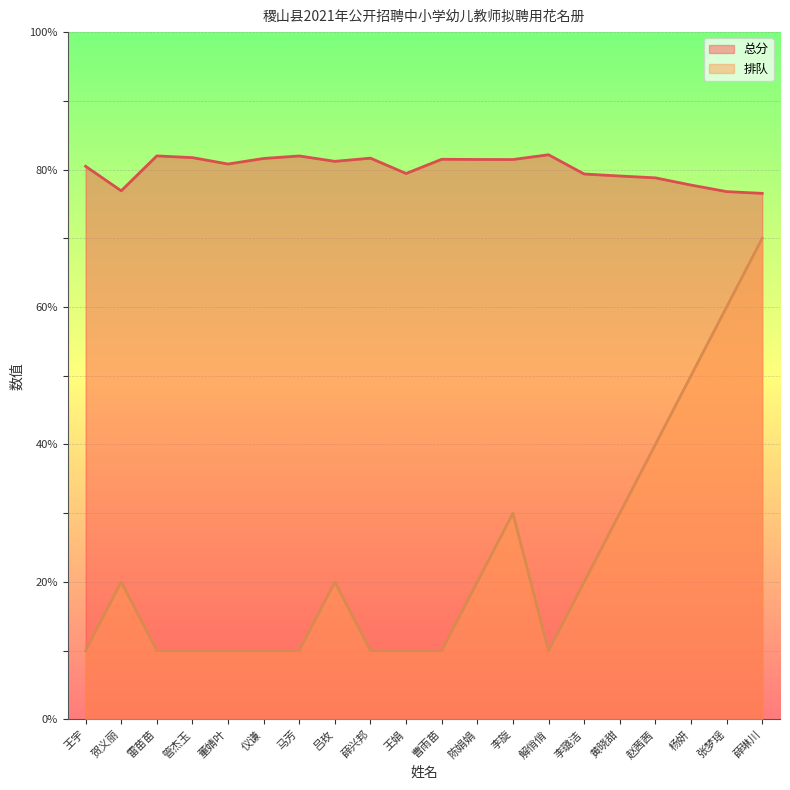

What is the label of the 12th point from the left?

陈娟娟